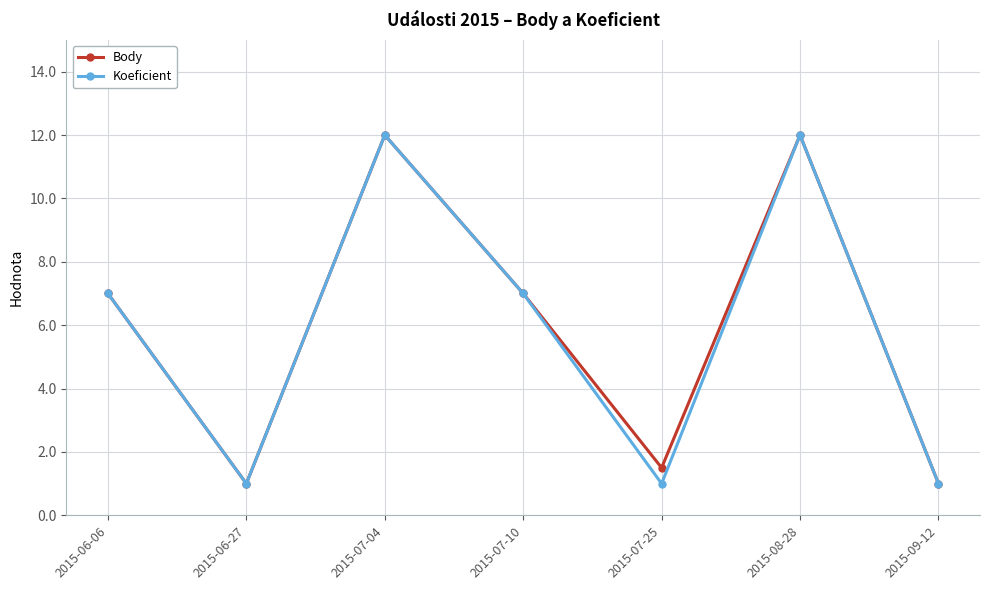

Count the Koeficient values in the range 1 to 12.

7